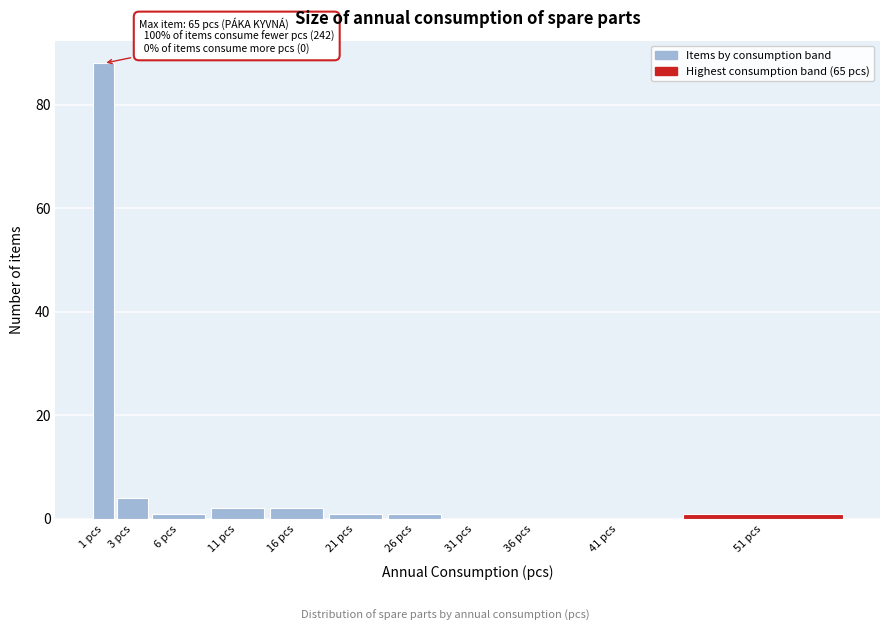

Reading right to left, what are all the values shown in this chart?

51 pcs=1	41 pcs=0	36 pcs=0	31 pcs=0	26 pcs=1	21 pcs=1	16 pcs=2	11 pcs=2	6 pcs=1	3 pcs=4	1 pcs=88